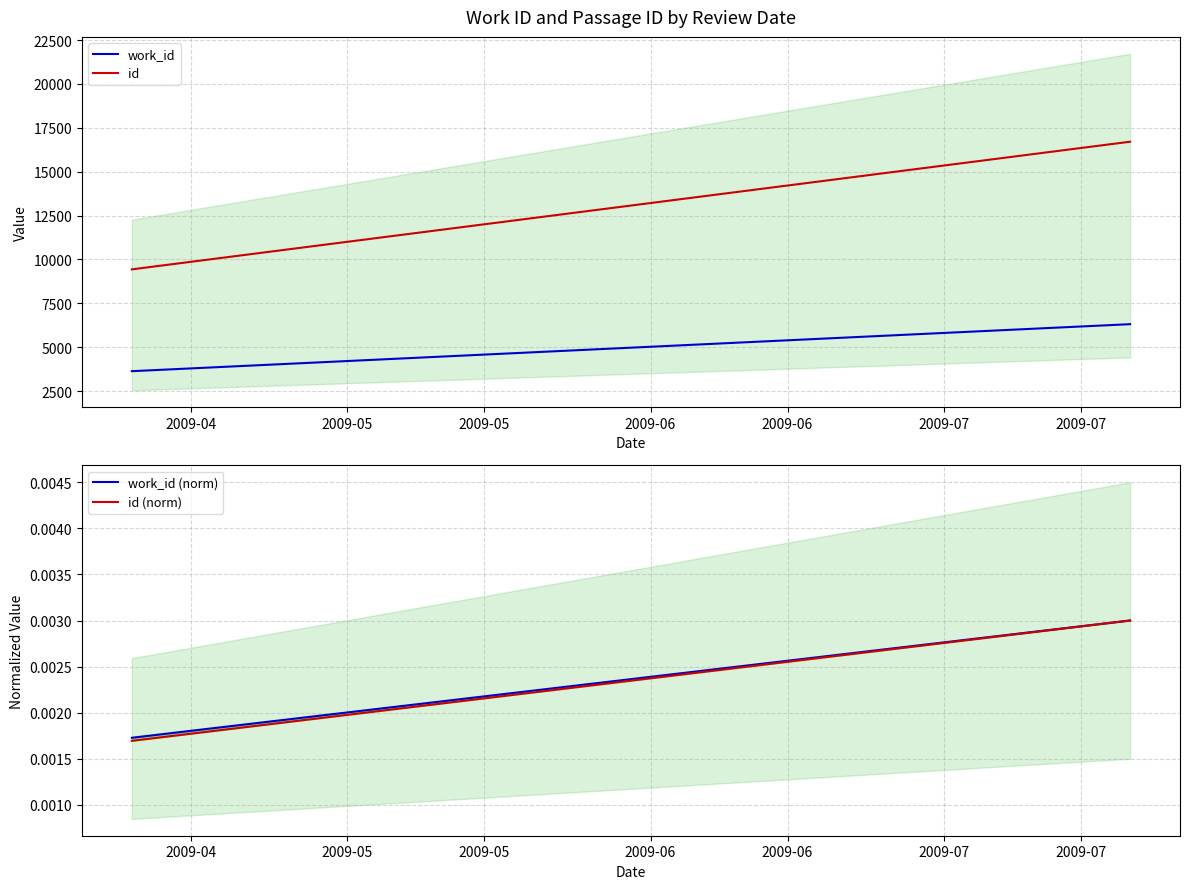

How many lines are shown in the chart?

4